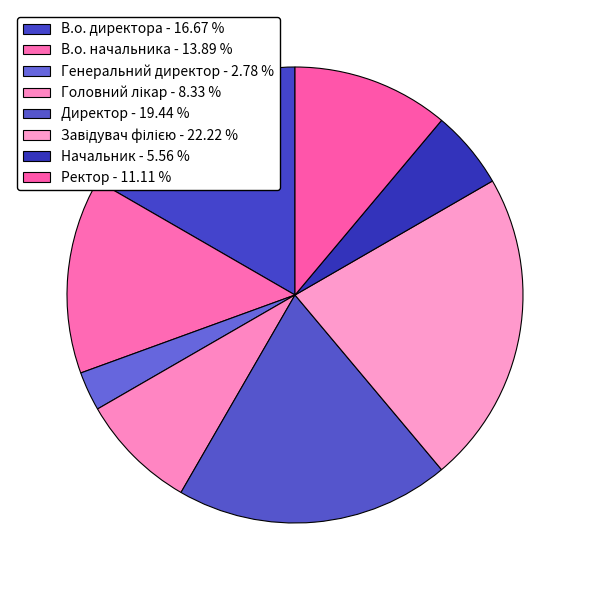

How many slices are in this pie chart?

8